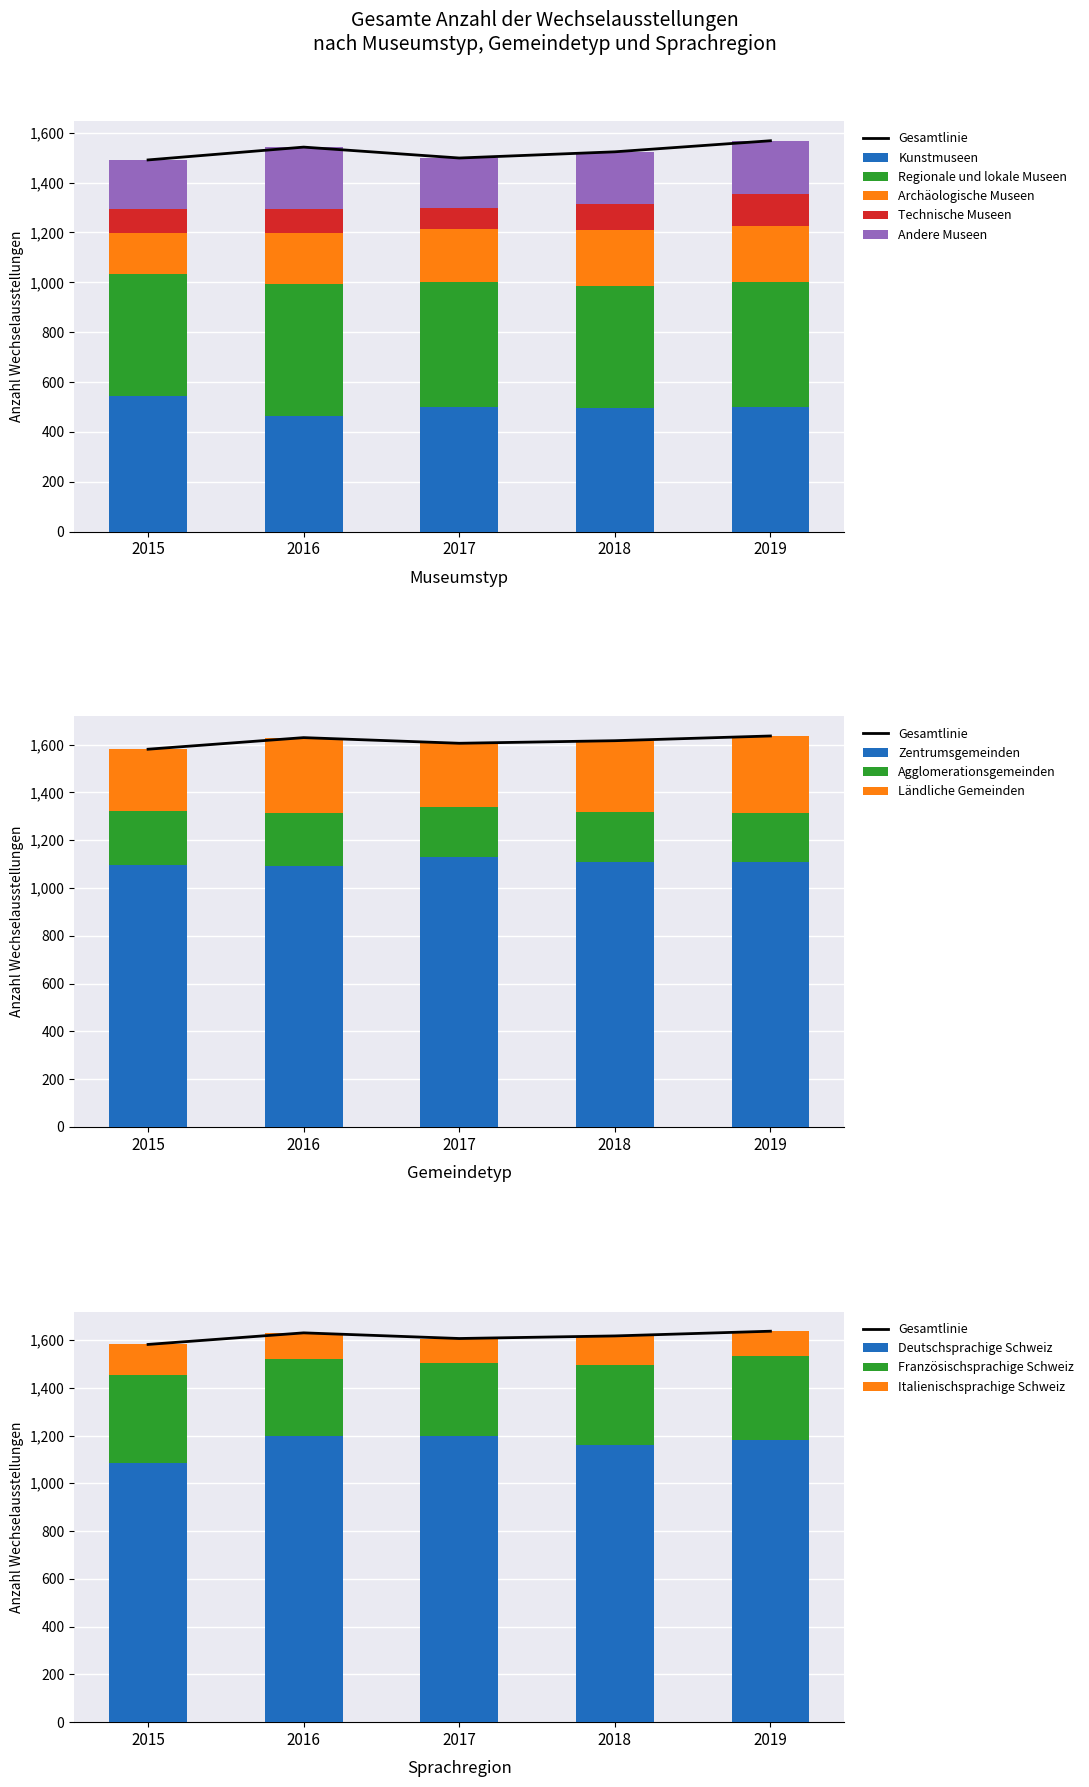

What is the maximum value for Kunstmuseen?

544.0